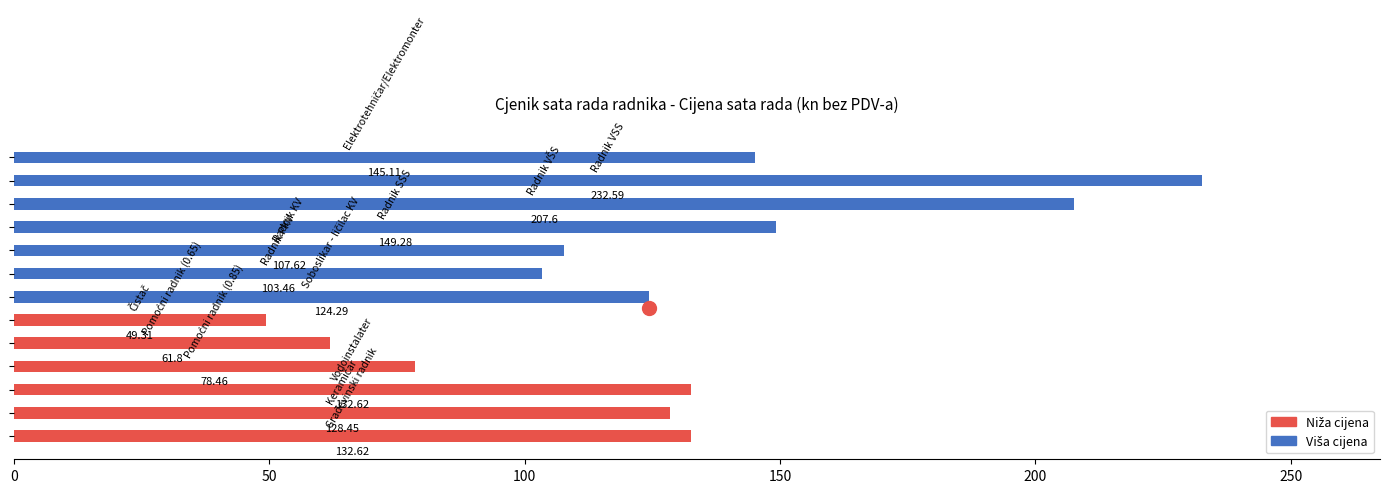

What is the difference between the maximum and minimum values?

183.3